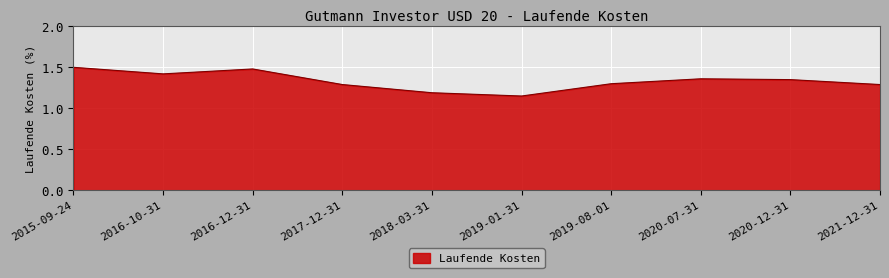

Is it true that the value at 2017-12-31 is 2.3?

False